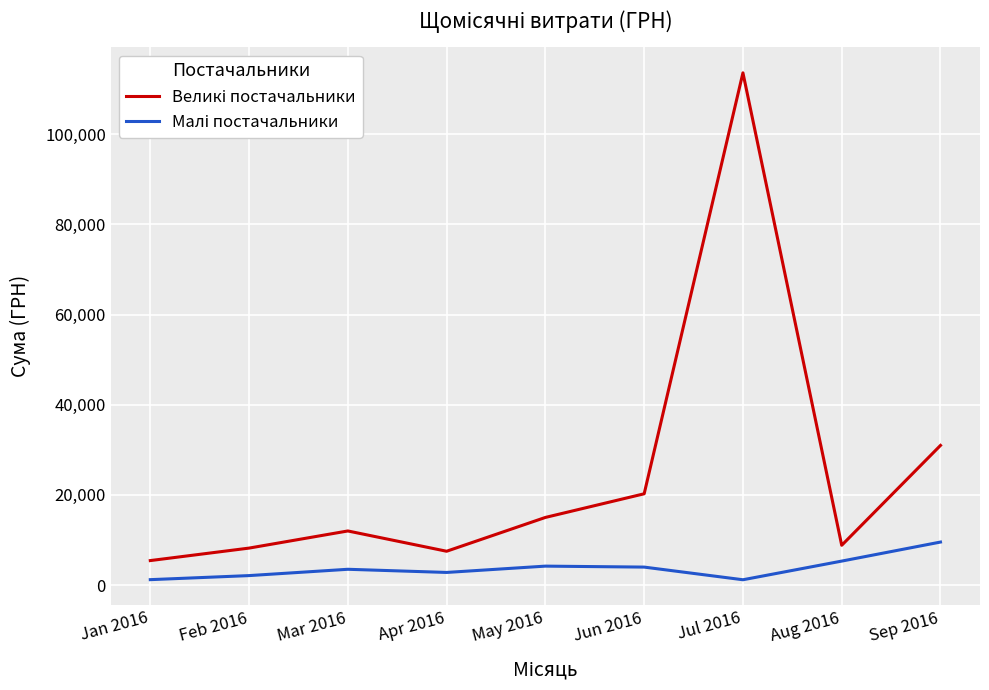

At which category is the sum across all series the highest?

Jul 2016